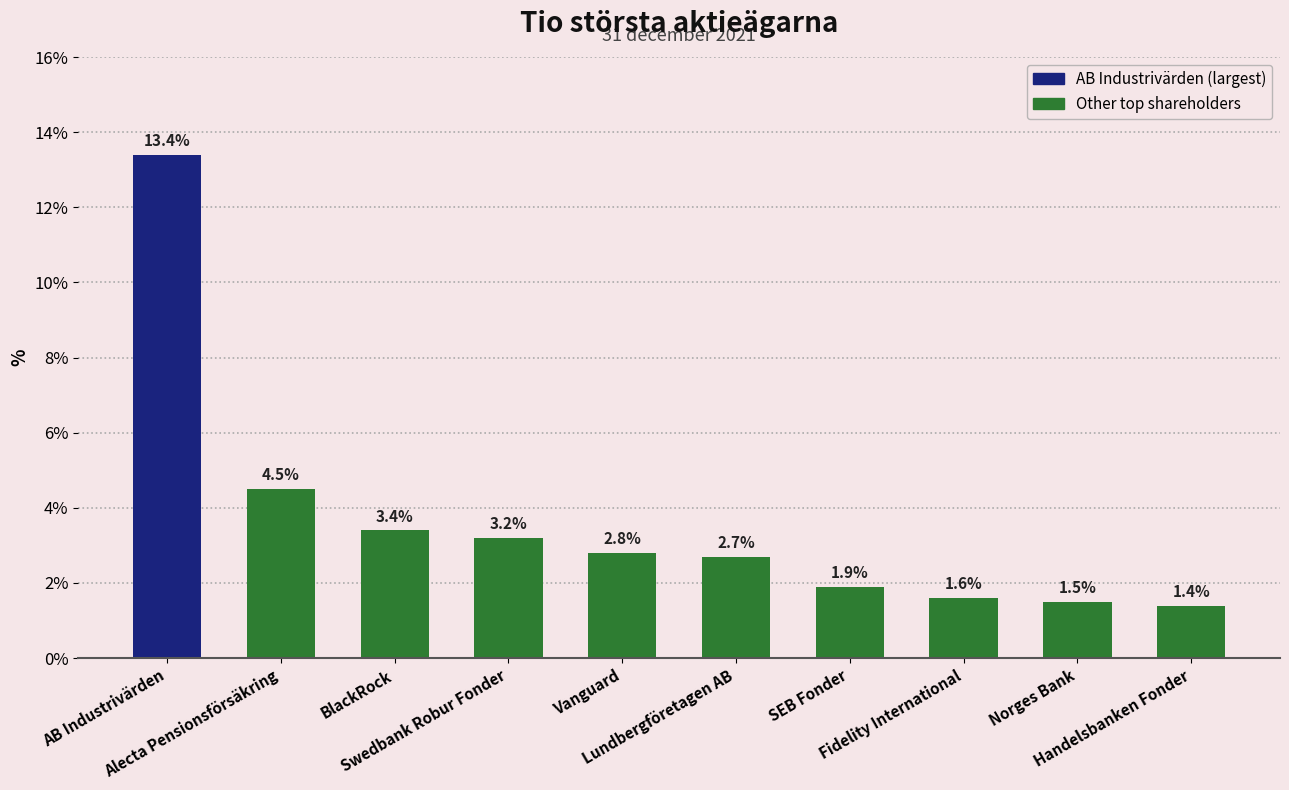

Reading left to right, list all the values displayed in this chart.

AB Industrivärden=13.4	Alecta Pensionsförsäkring=4.5	BlackRock=3.4	Swedbank Robur Fonder=3.2	Vanguard=2.8	Lundbergföretagen AB=2.7	SEB Fonder=1.9	Fidelity International=1.6	Norges Bank=1.5	Handelsbanken Fonder=1.4